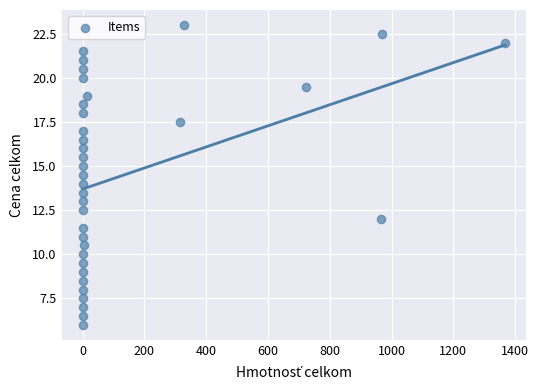

What is the range of Y values (max minus min)?

17.0